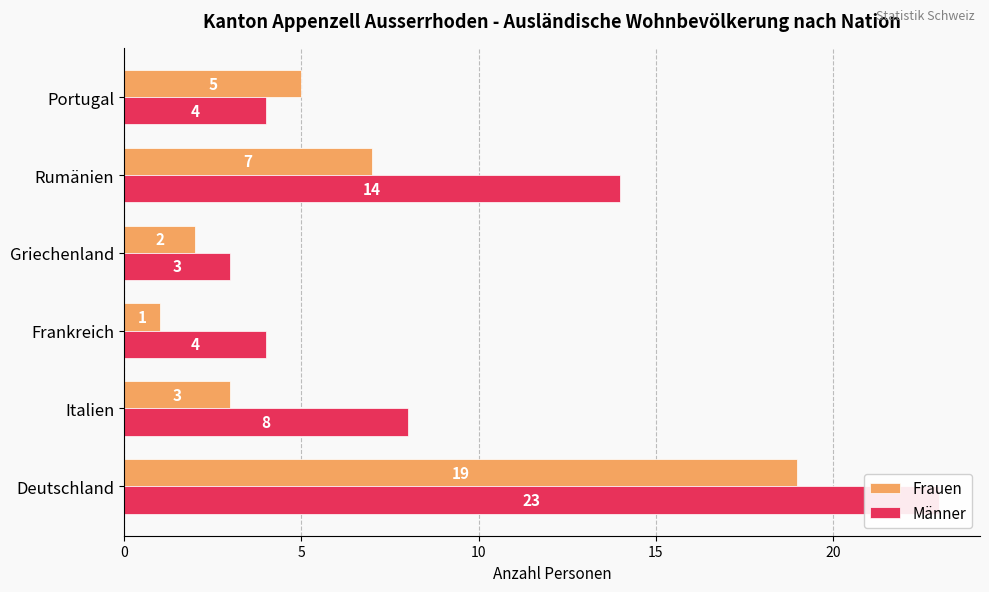

Is the value of Frauen at 0 greater than the value of Männer at 20?

Yes